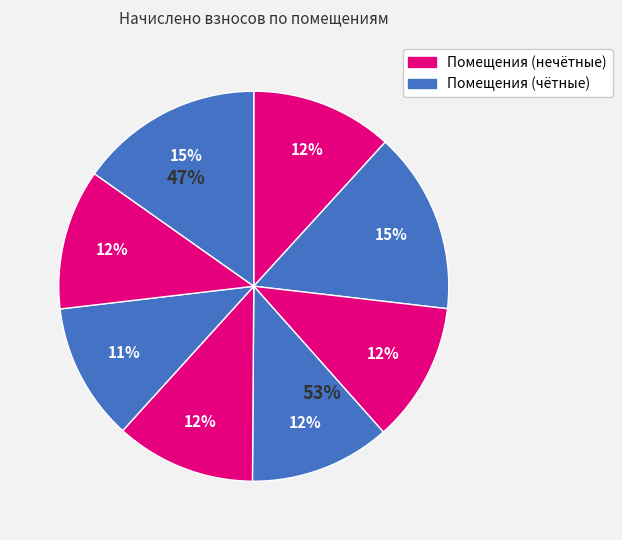

Combined, do 1 and 5 account for over 50%?

No